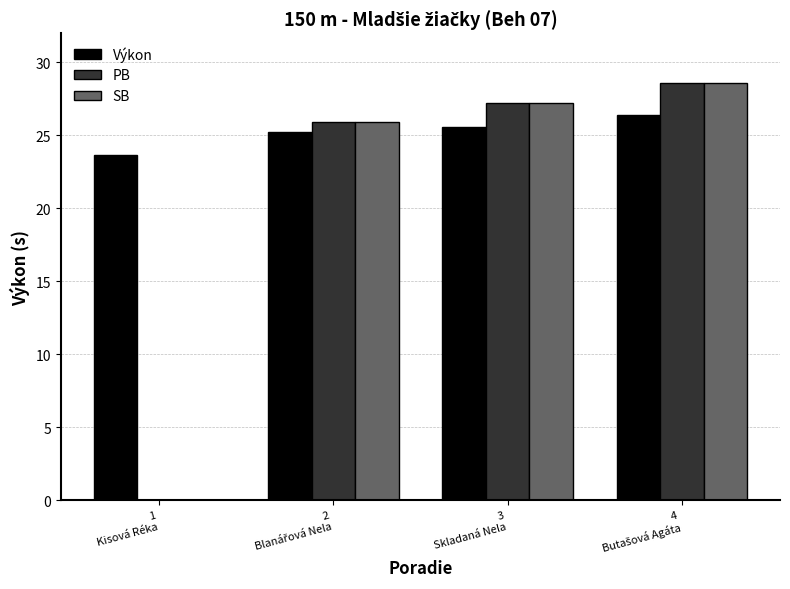

What is the sum of all SB values?

81.8